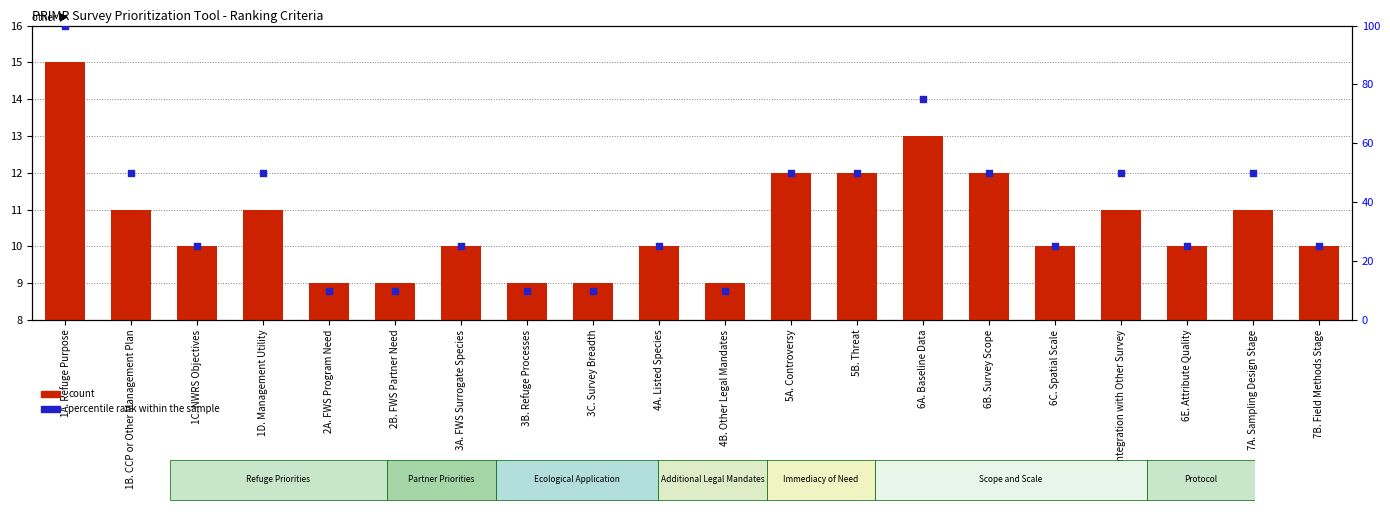

What are all the series names shown in the legend?

count, percentile rank within the sample